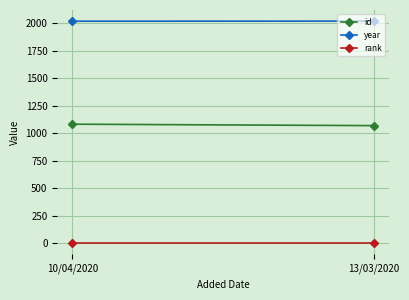

Reading right to left, what are all the values shown in this chart?

id: 1069	1082
year: 2019	2018
rank: 1	1